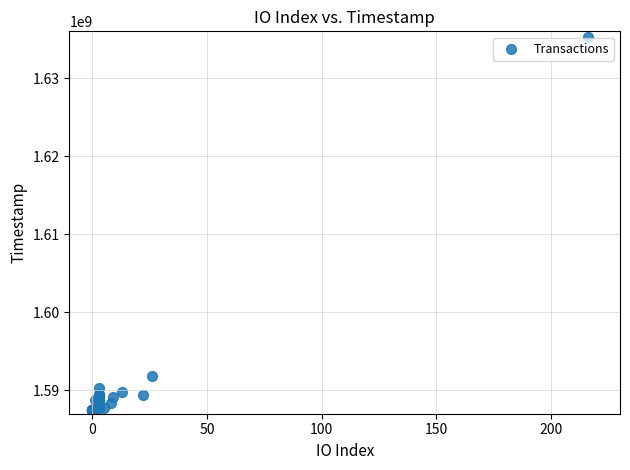

What Y value in the scatter plot is closest to 1611398546?

1591850675